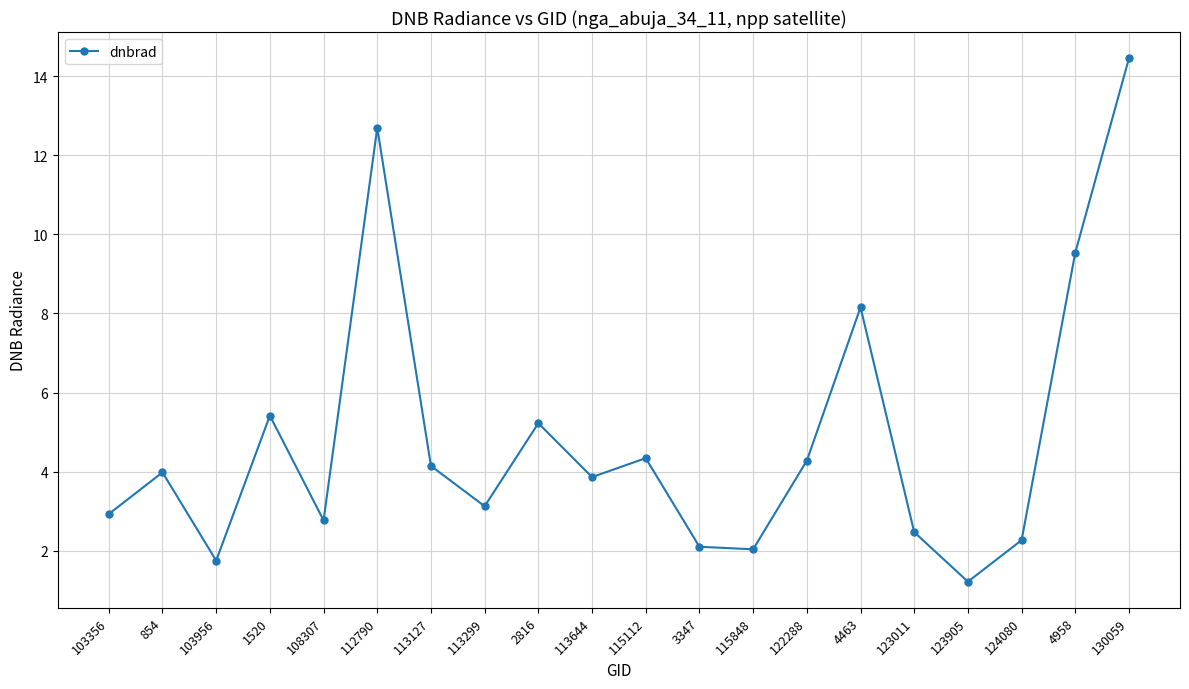

Does the chart display data point markers on the line(s)?

Yes